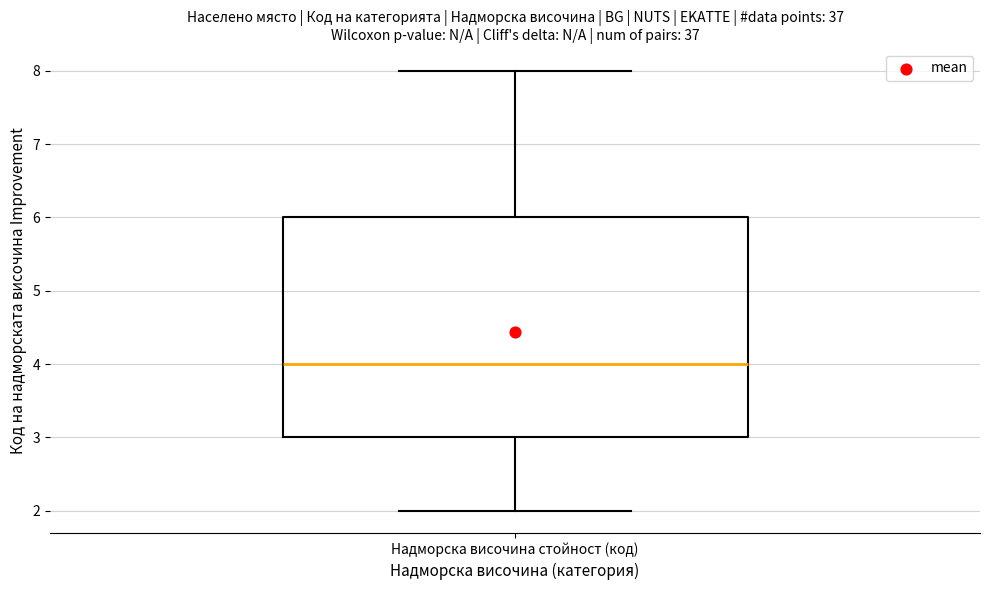

Transcribe this box plot: give where the median line is, the range the box spans, and where the two whiskers end, as read against the y-axis. The values are not printed on the chart, so give them approximately, as read against the axis.

median 4, box 3 to 6, whiskers 2 to 8